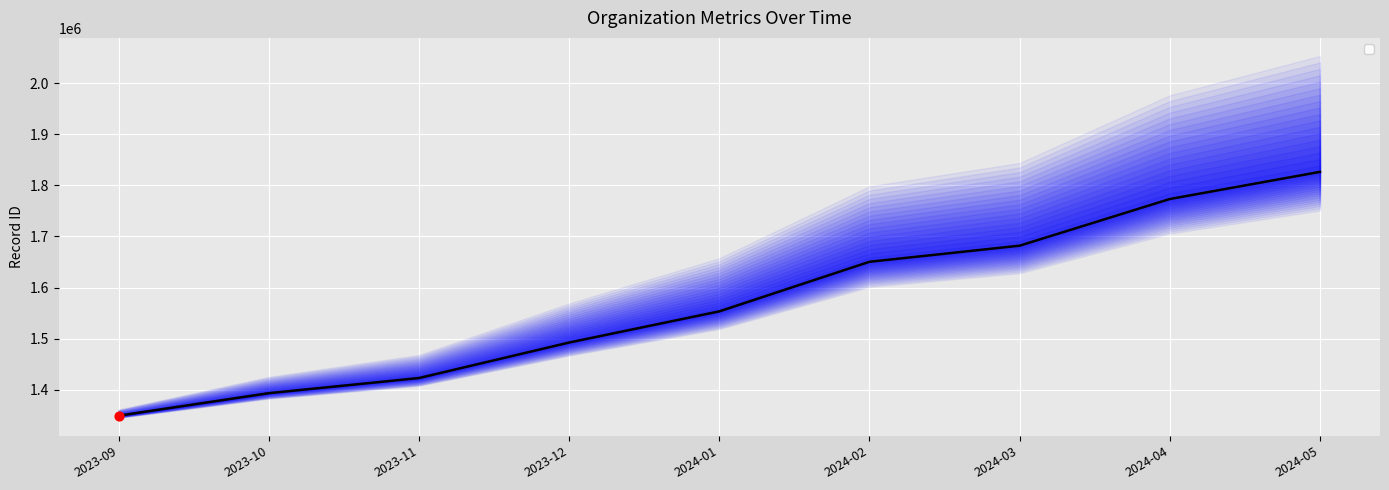

What is the ratio of the value at 2024-02 to the value at 2023-10?

1.2